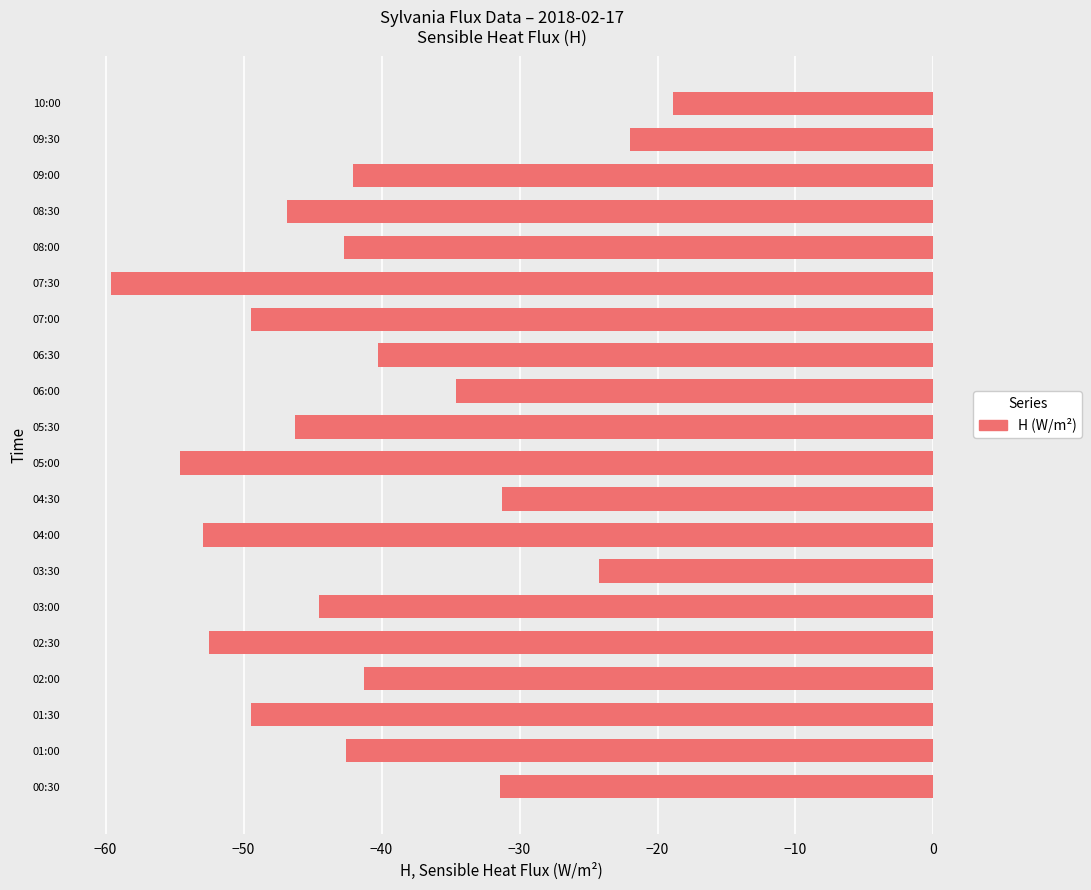

Which category has the lowest value across all series?

07:30